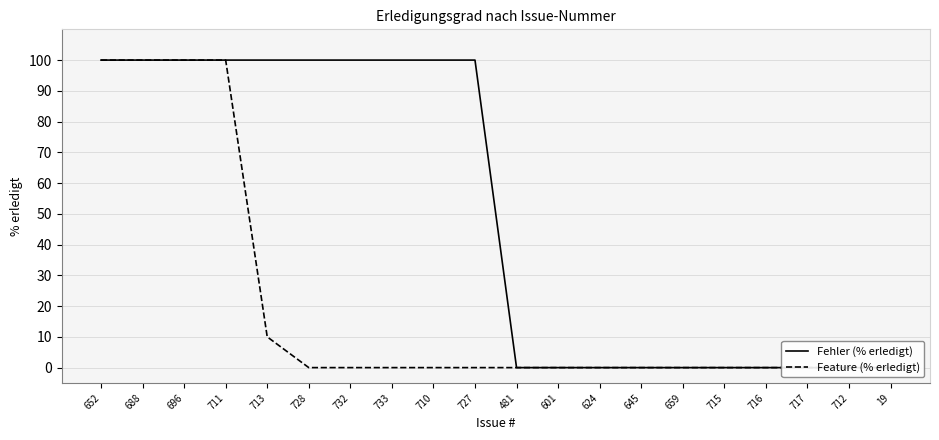

What is the difference between the maximum and minimum values in the Fehler (% erledigt) series?

100